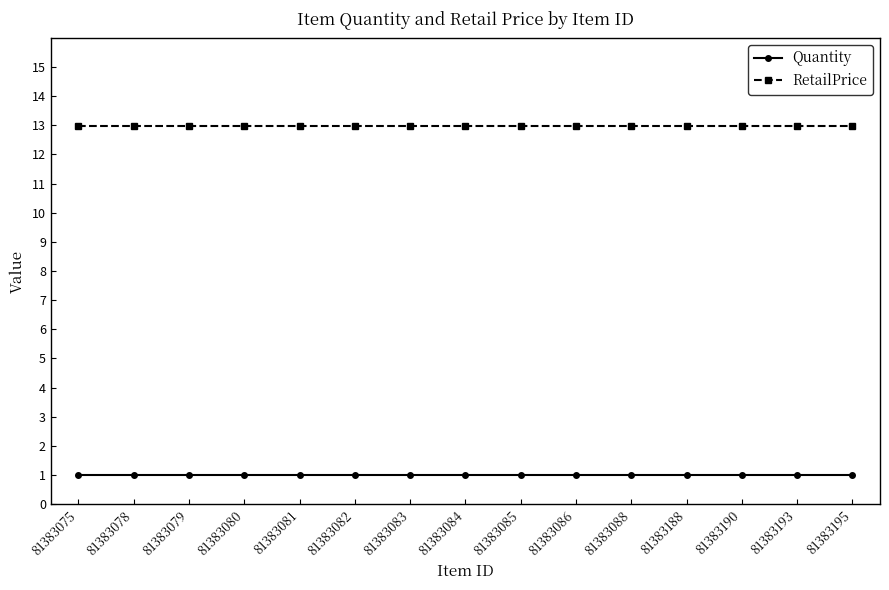

What is the average value of the Quantity series?

1.0